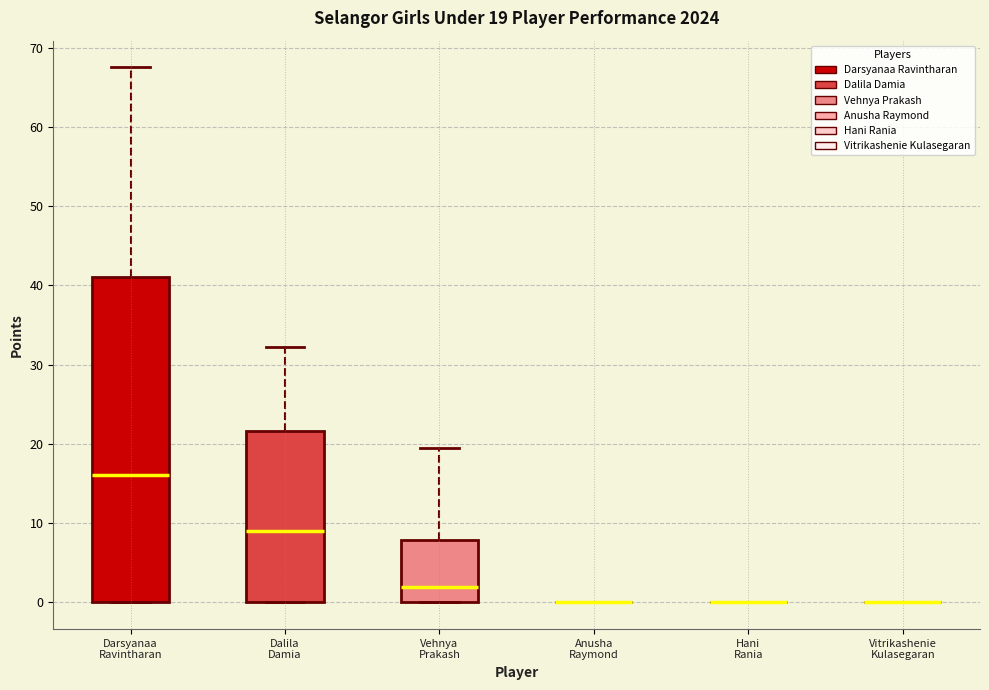

Which box is the tallest, from its lower edge to its upper edge?

Darsyanaa Ravintharan